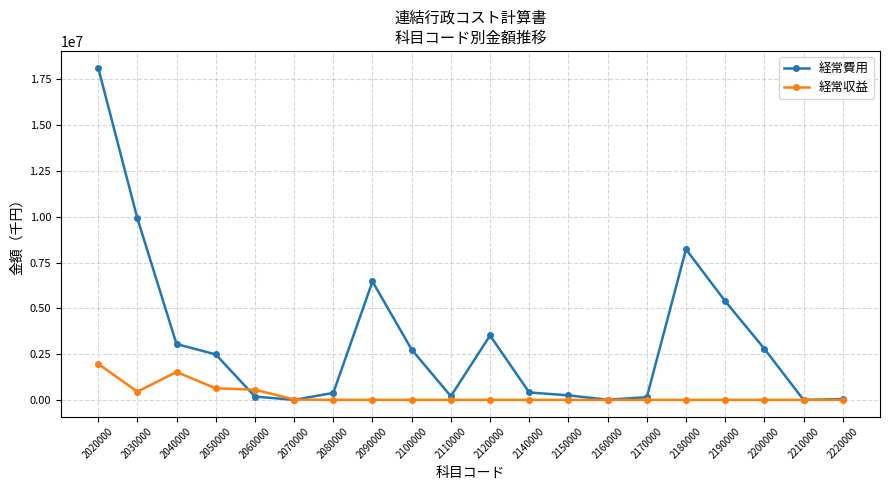

At which category is the sum across all series the highest?

2020000